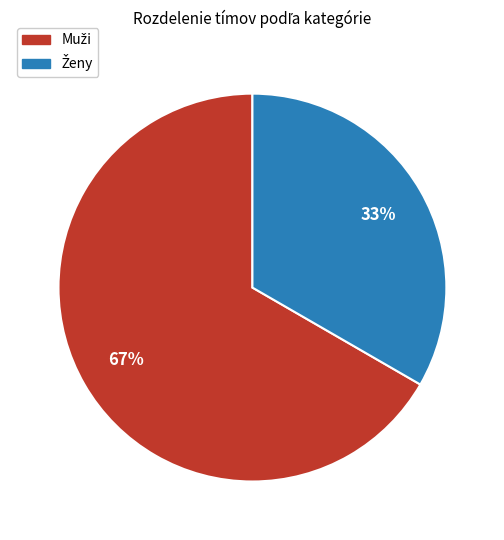

To the nearest percent, what is the average slice percentage?

50%